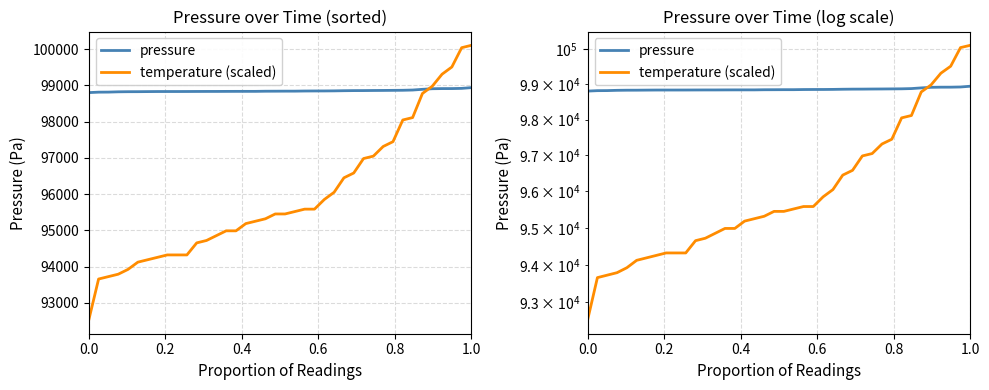

True or false: pressure and temperature (scaled) cross at least once.

True